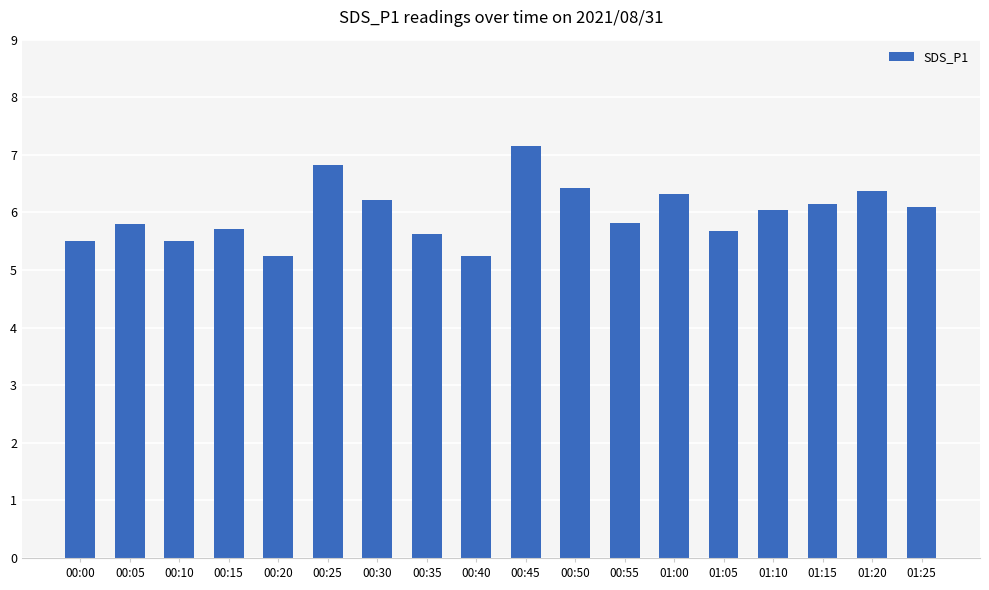

What is the sum of the values at 00:45 and 01:15?

13.3